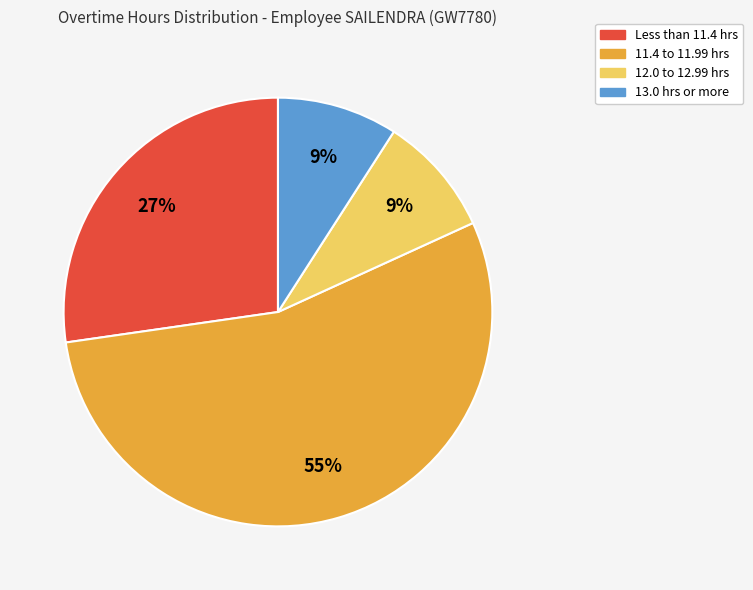

Is there any slice that represents more than half of the pie?

Yes